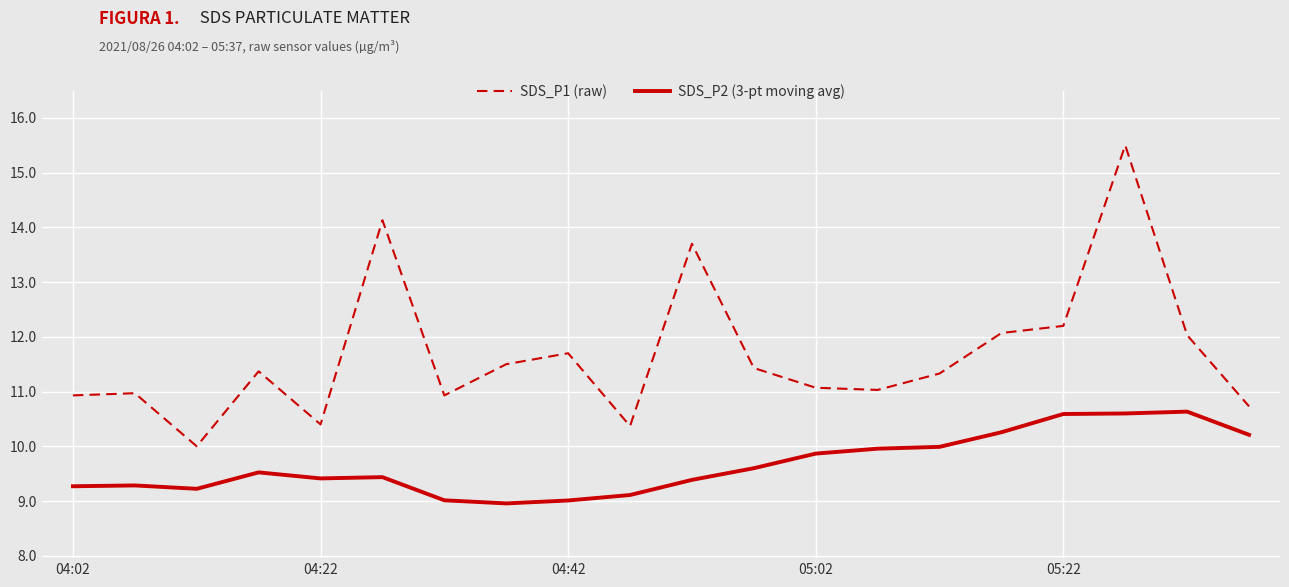

What are all the series names shown in the legend?

SDS_P1 (raw), SDS_P2 (3-pt moving avg)